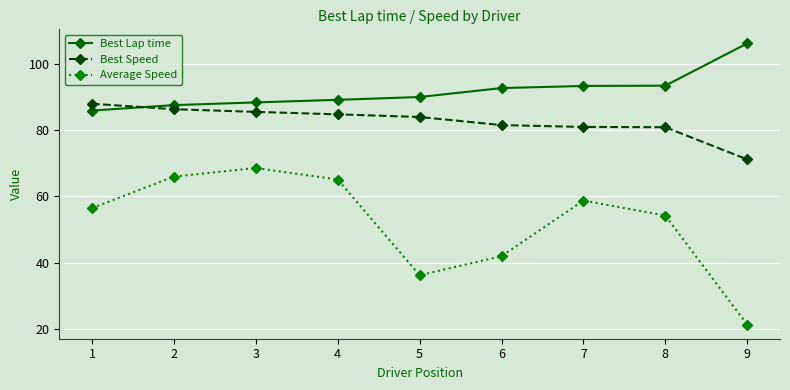

Is the value of Best Speed at 5 greater than the value of Average Speed at 9?

Yes